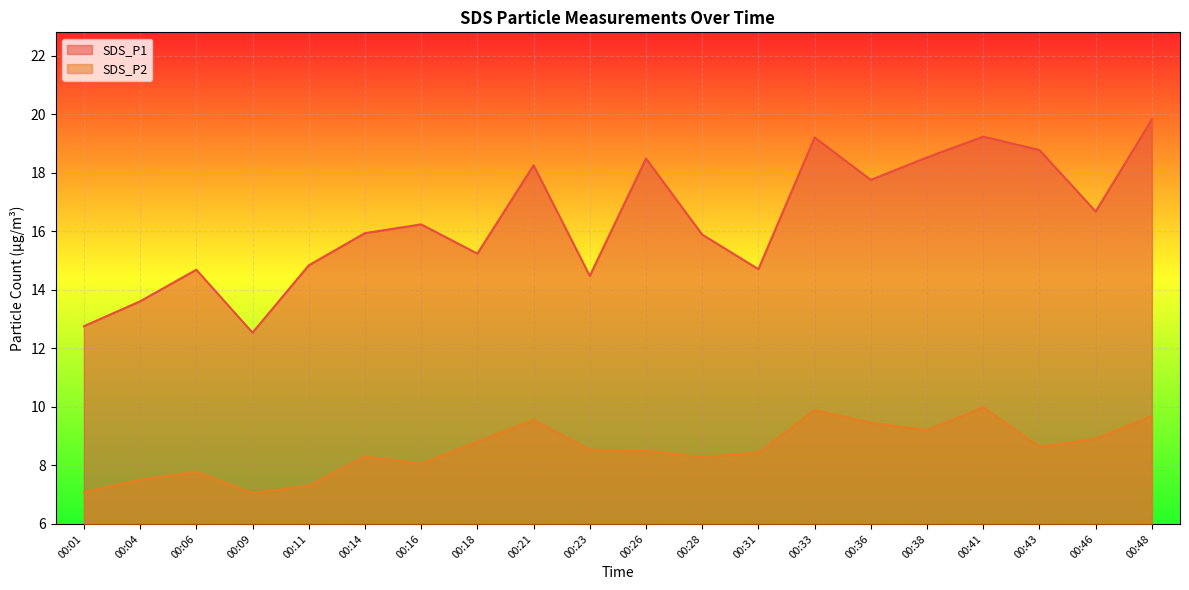

Where is SDS_P1 nearest to the value 16?

00:14